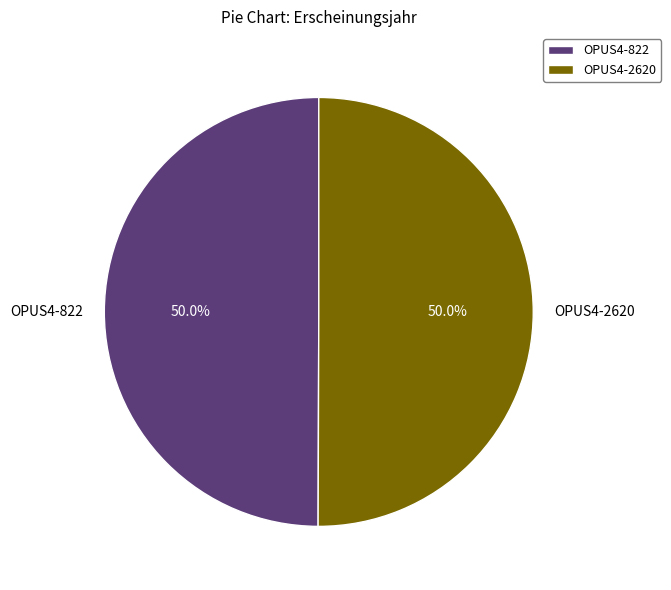

How many slices are in this pie chart?

2